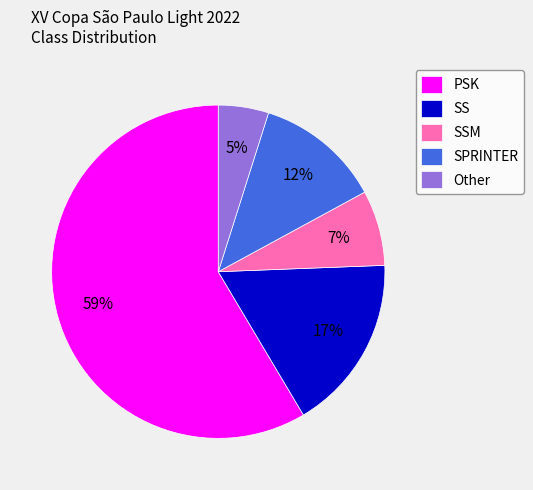

What percentage is the SS slice, to the nearest percent?

17%